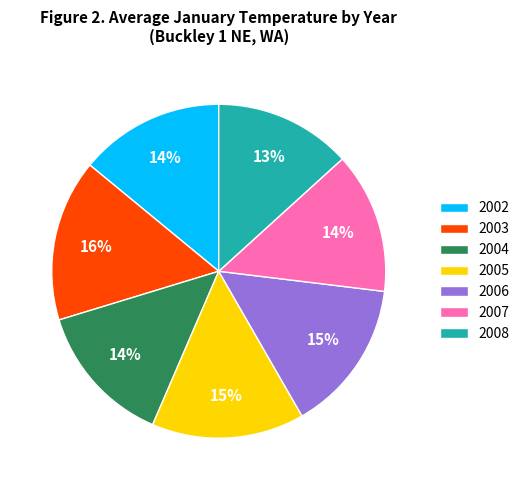

Is the sum of 2004 and 2005 greater than half?

No